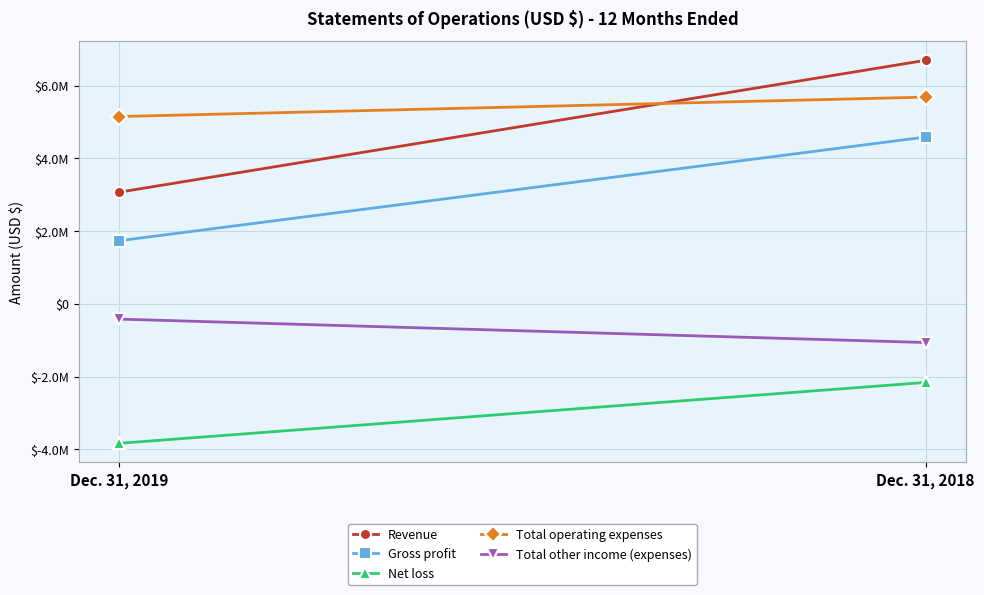

Is the value of Net loss at Dec. 31, 2018 greater than the value of Total other income (expenses) at Dec. 31, 2018?

No